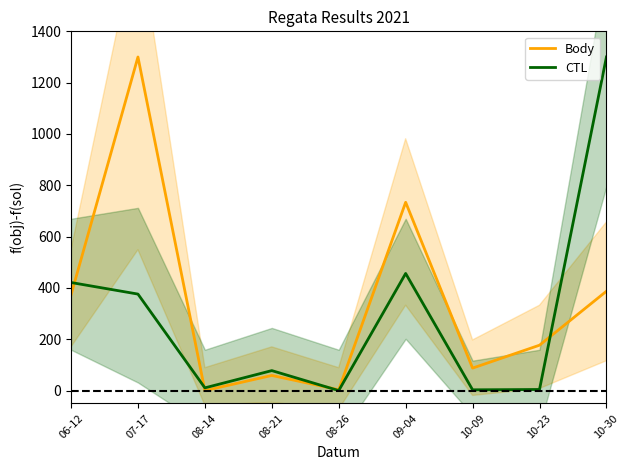

What is the sum of all Body values?

3120.2